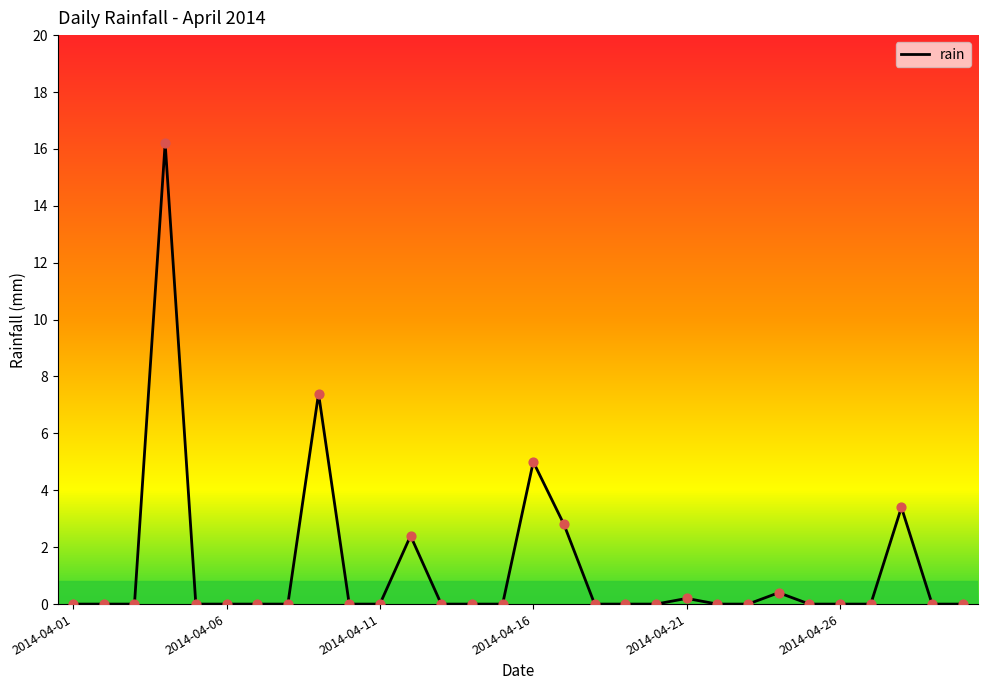

What is the greatest value displayed?

16.2